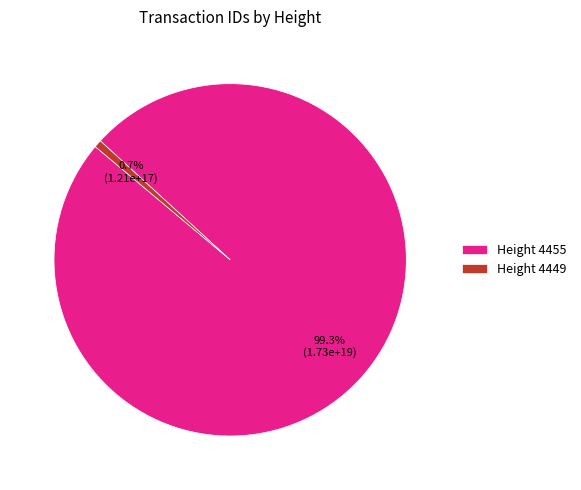

How many segments does this pie chart have?

2